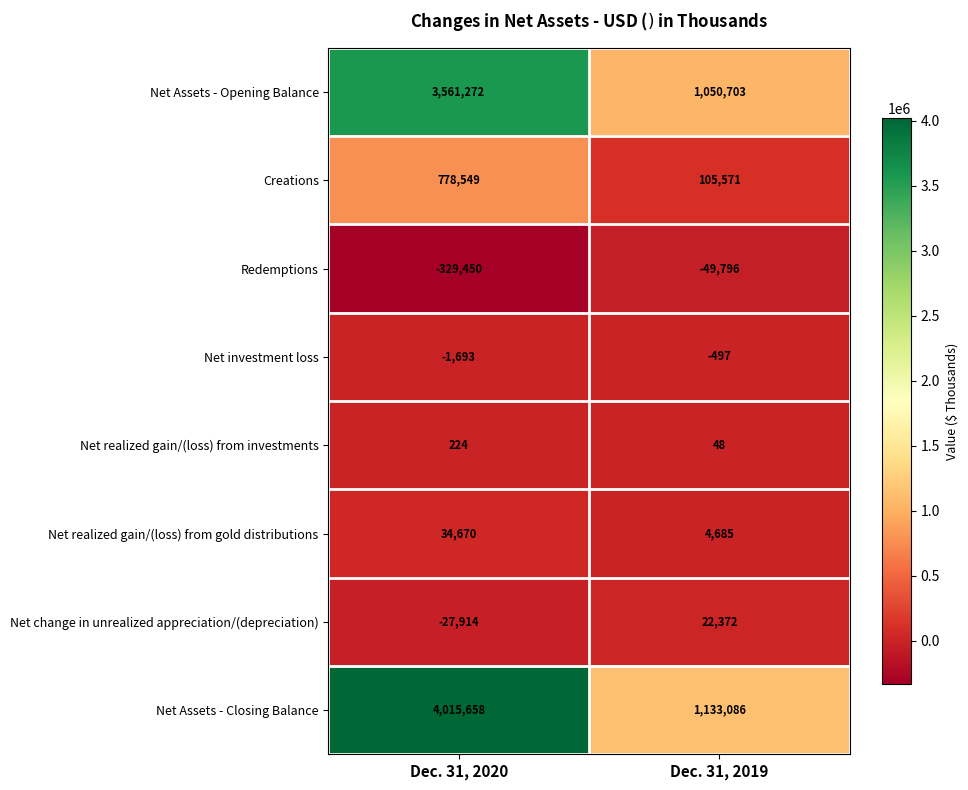

Which series has the widest spread of values?

Net Assets - Closing Balance